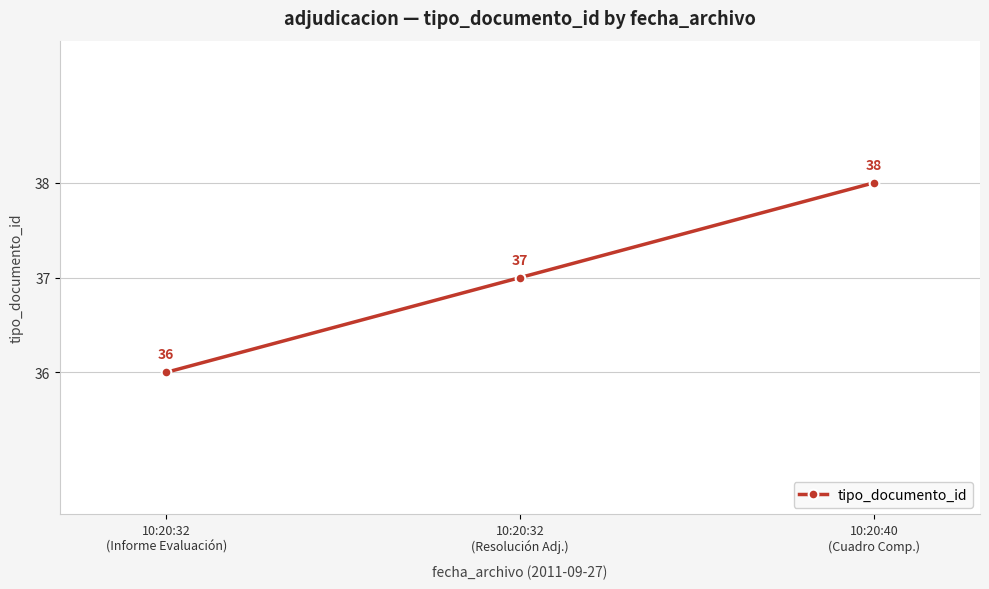

Reading left to right, what are all the values shown in this chart?

36	37	38